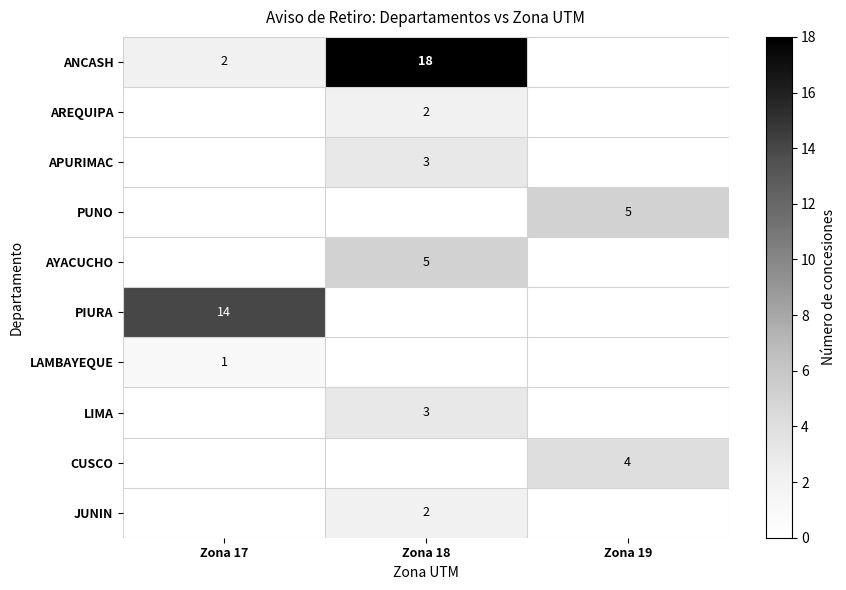

Is the value of CUSCO at Zona 19 greater than the value of PIURA at Zona 17?

No